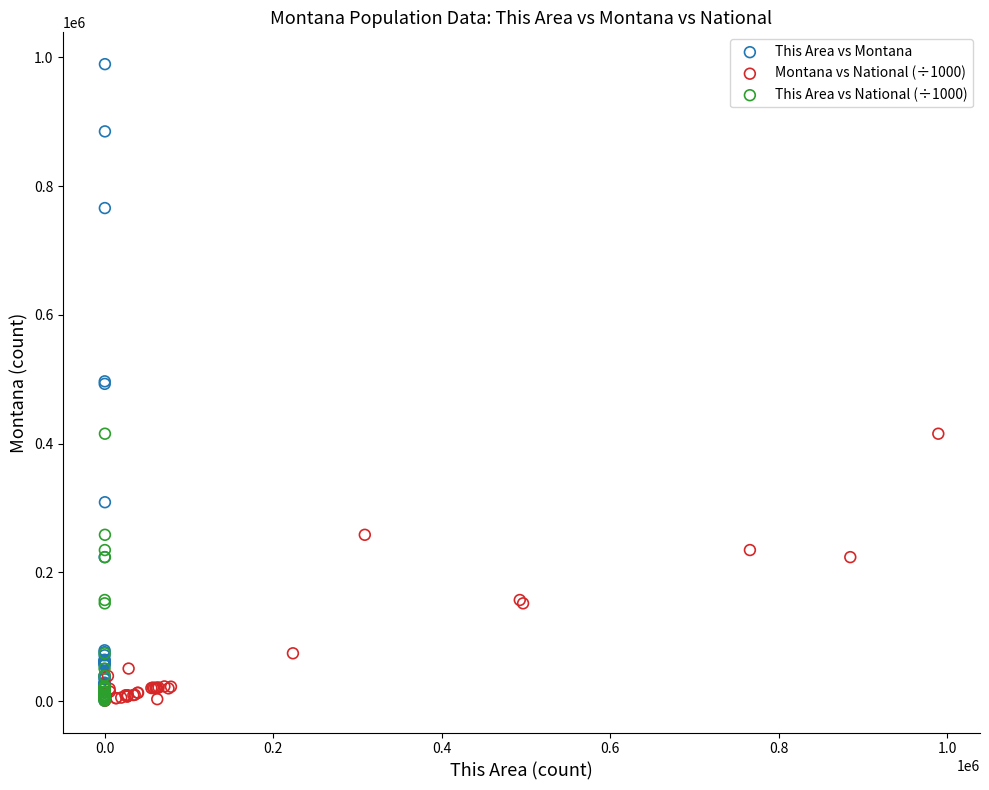

Which series has the widest spread of Y values?

This Area vs Montana